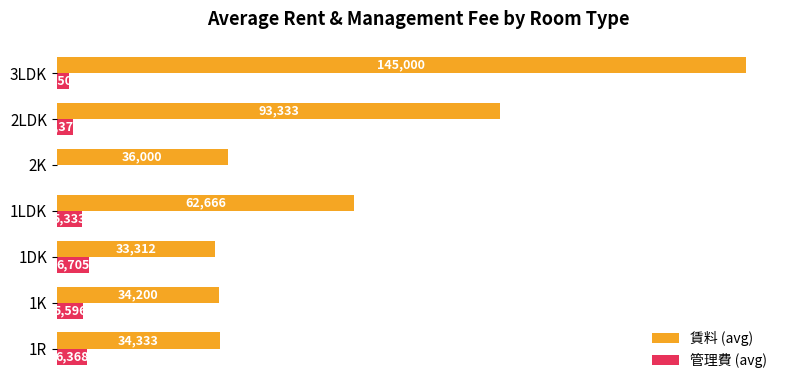

Is the value of 賃料 (avg) at 1R greater than the value of 管理費 (avg) at 1R?

Yes